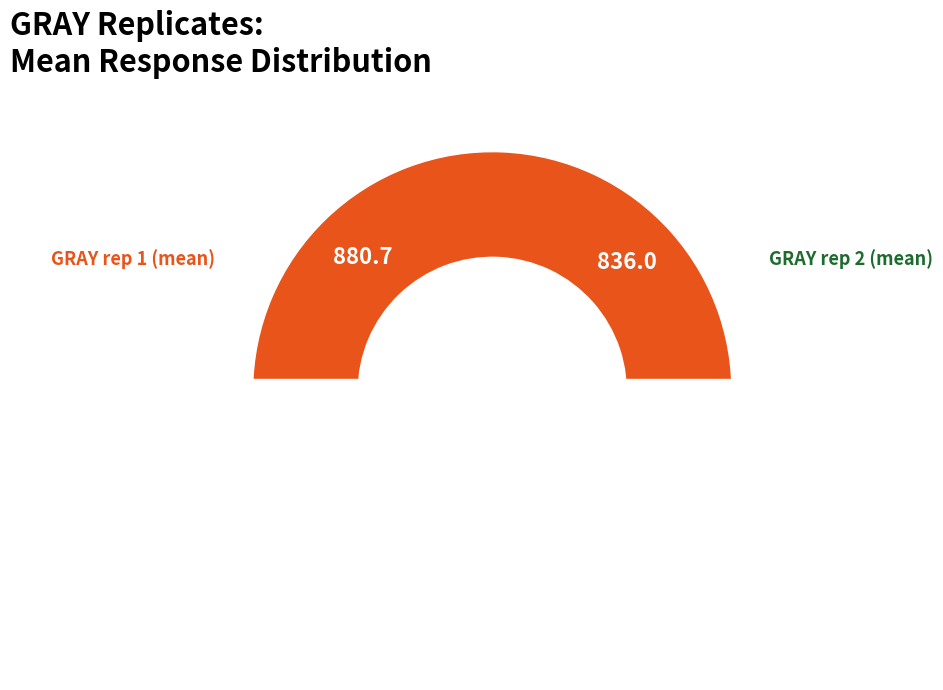

Do 2 and 4 together represent more than half of the pie?

No